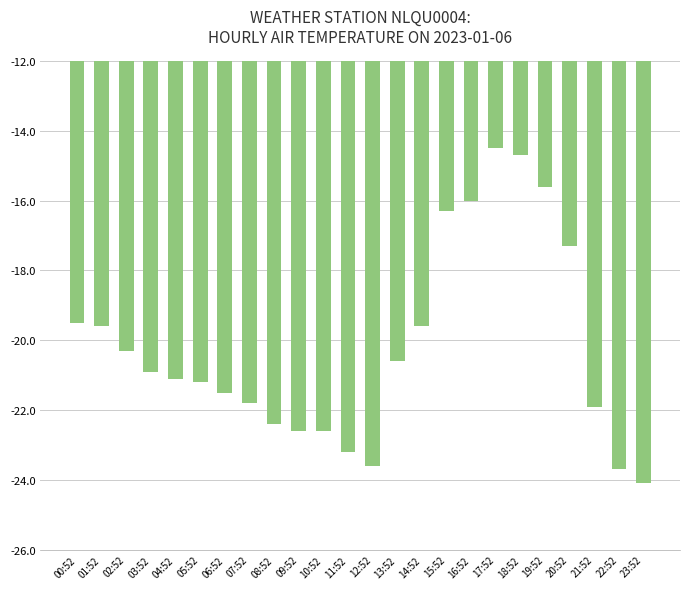

What position from the left is 16:52?

17